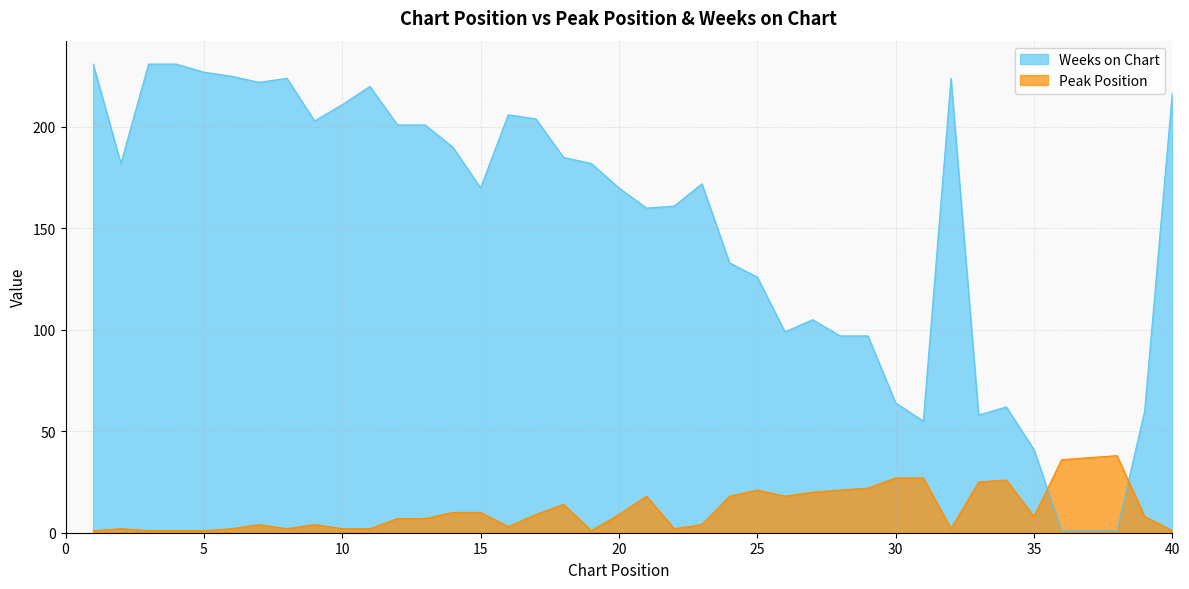

At how many categories does at least one series exceed 212?

10